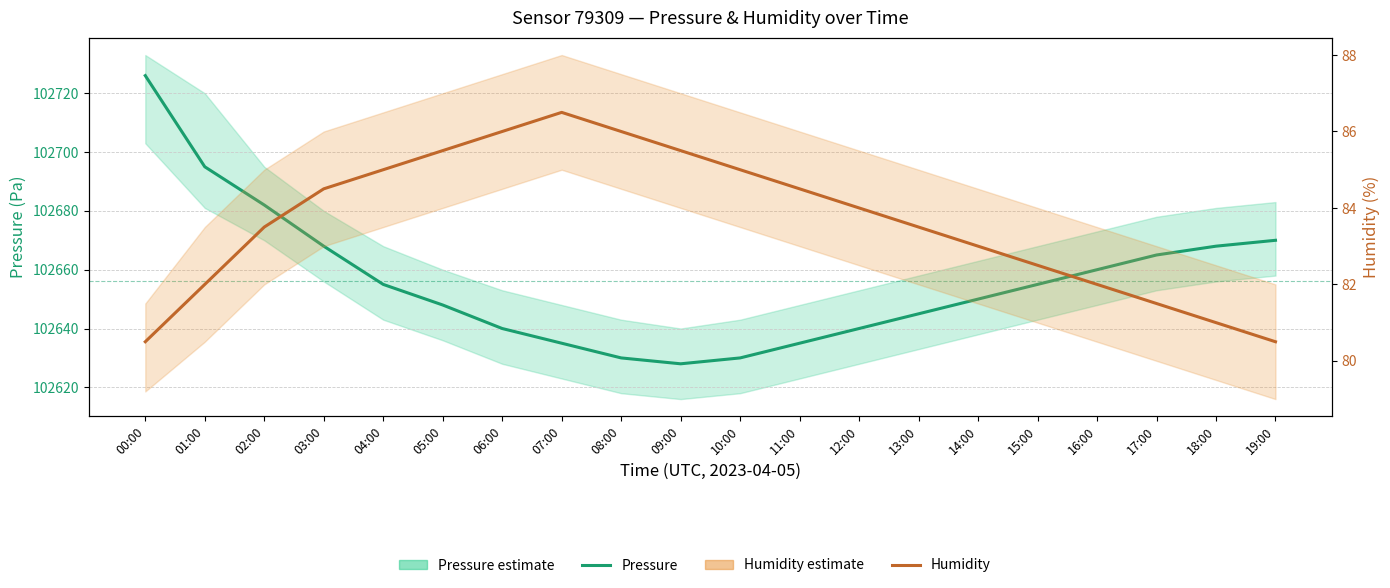

True or false: Pressure (center) and Humidity (center) cross at least once.

False